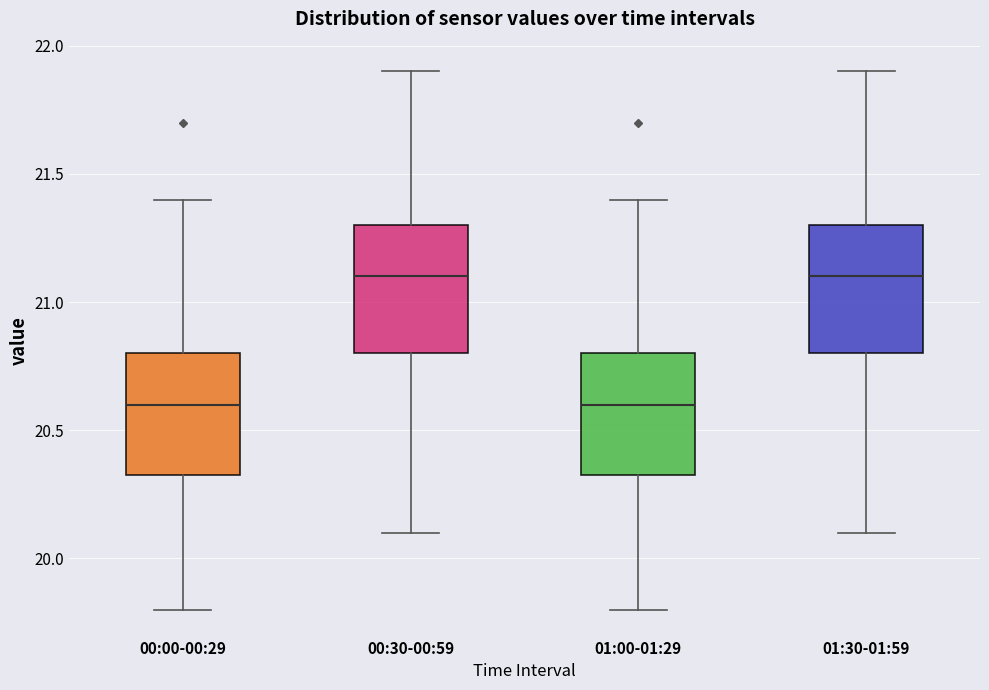

Reading left to right, transcribe this box plot: for each box, give where its median line is, the range the box spans, and where its two whiskers end, as read against the y-axis. The values are not printed on the chart, so give them approximately, as read against the axis.

00:00-00:29: median 20.60, box 20.35 to 20.80, whiskers 19.80 to 21.40
00:30-00:59: median 21.10, box 20.80 to 21.30, whiskers 20.10 to 21.90
01:00-01:29: median 20.60, box 20.35 to 20.80, whiskers 19.80 to 21.40
01:30-01:59: median 21.10, box 20.80 to 21.30, whiskers 20.10 to 21.90